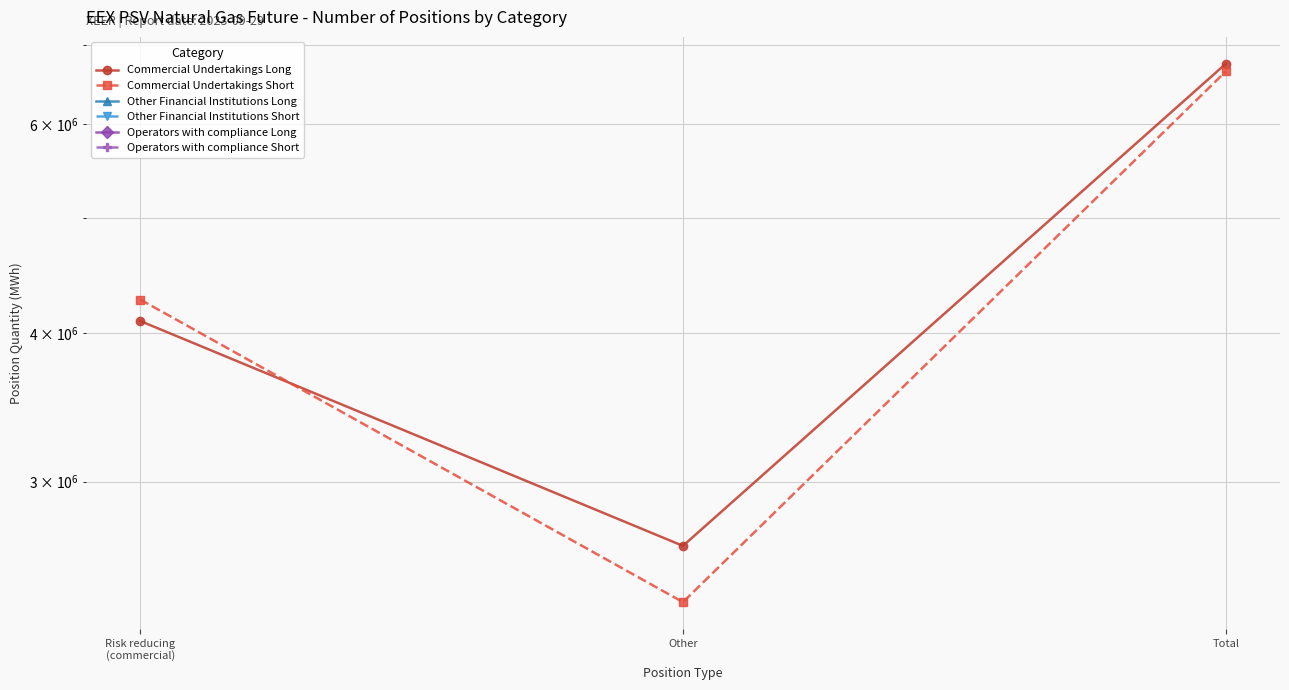

Which category has the lowest value in the Commercial Undertakings Short series?

Other